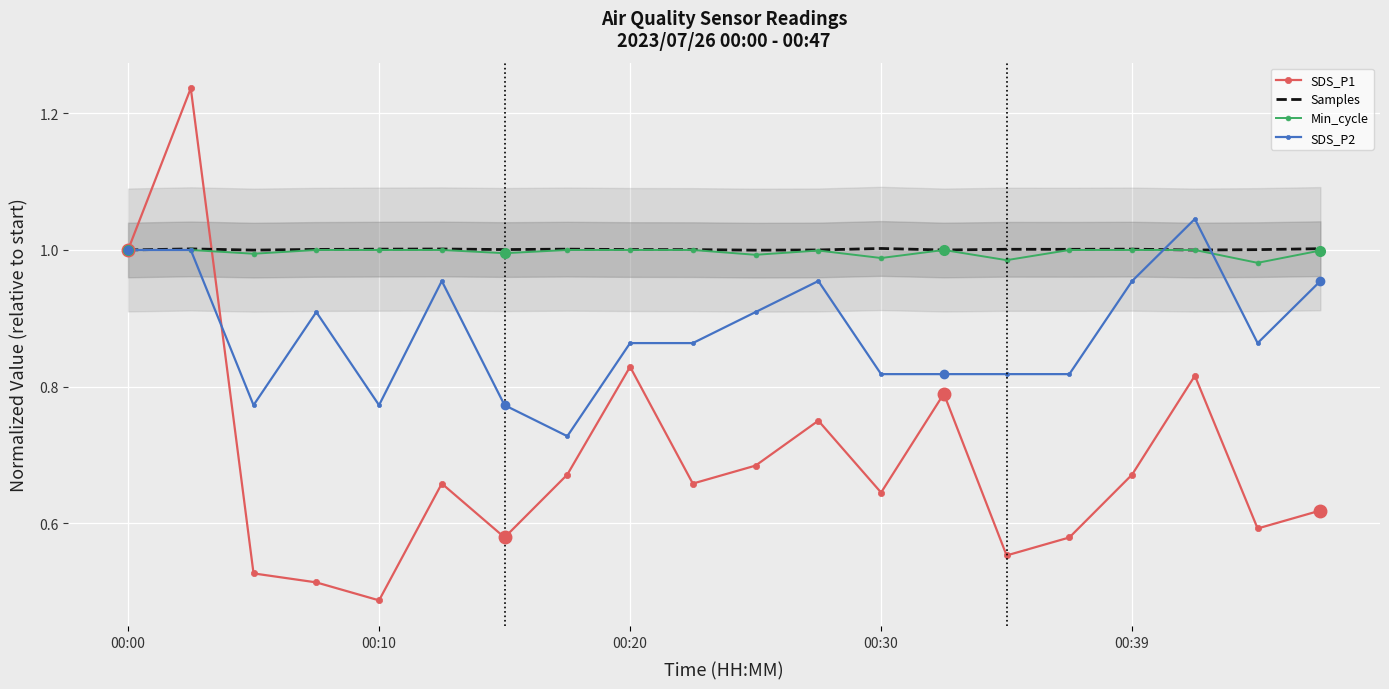

Which series reaches the maximum Y coordinate?

SDS_P1